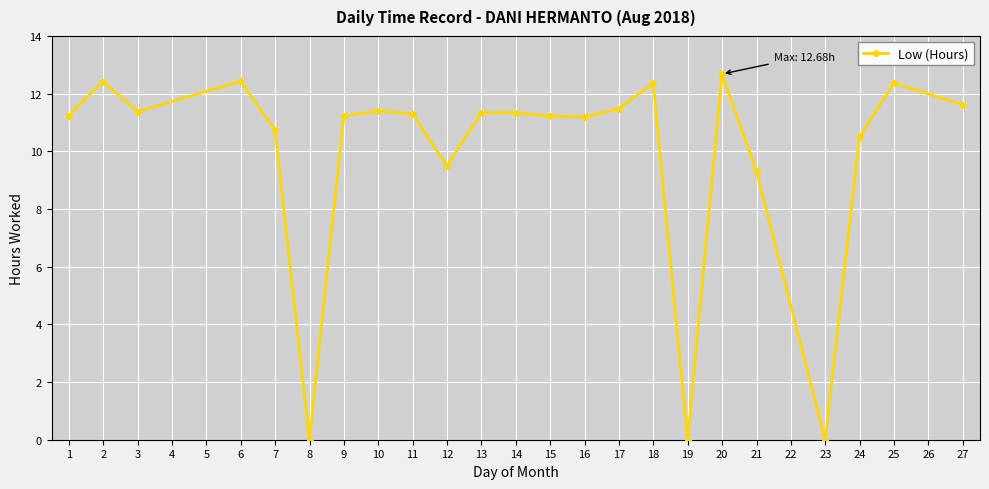

What is the greatest value displayed?

12.7